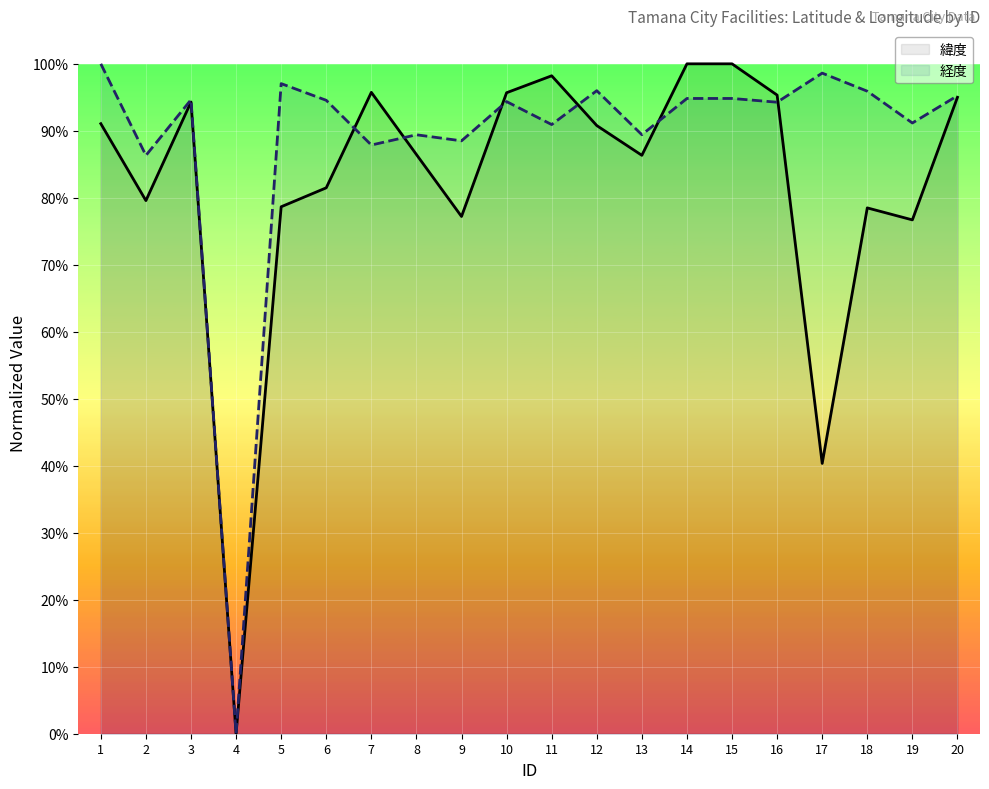

Count the number of categories in the chart.

20